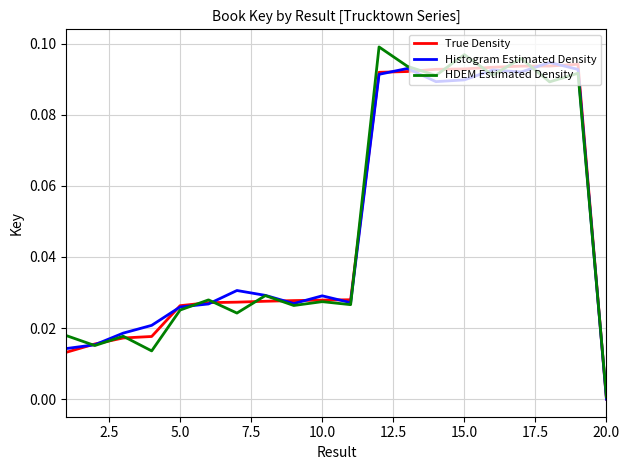

Which series has the largest range (max minus min)?

HDEM Estimated Density